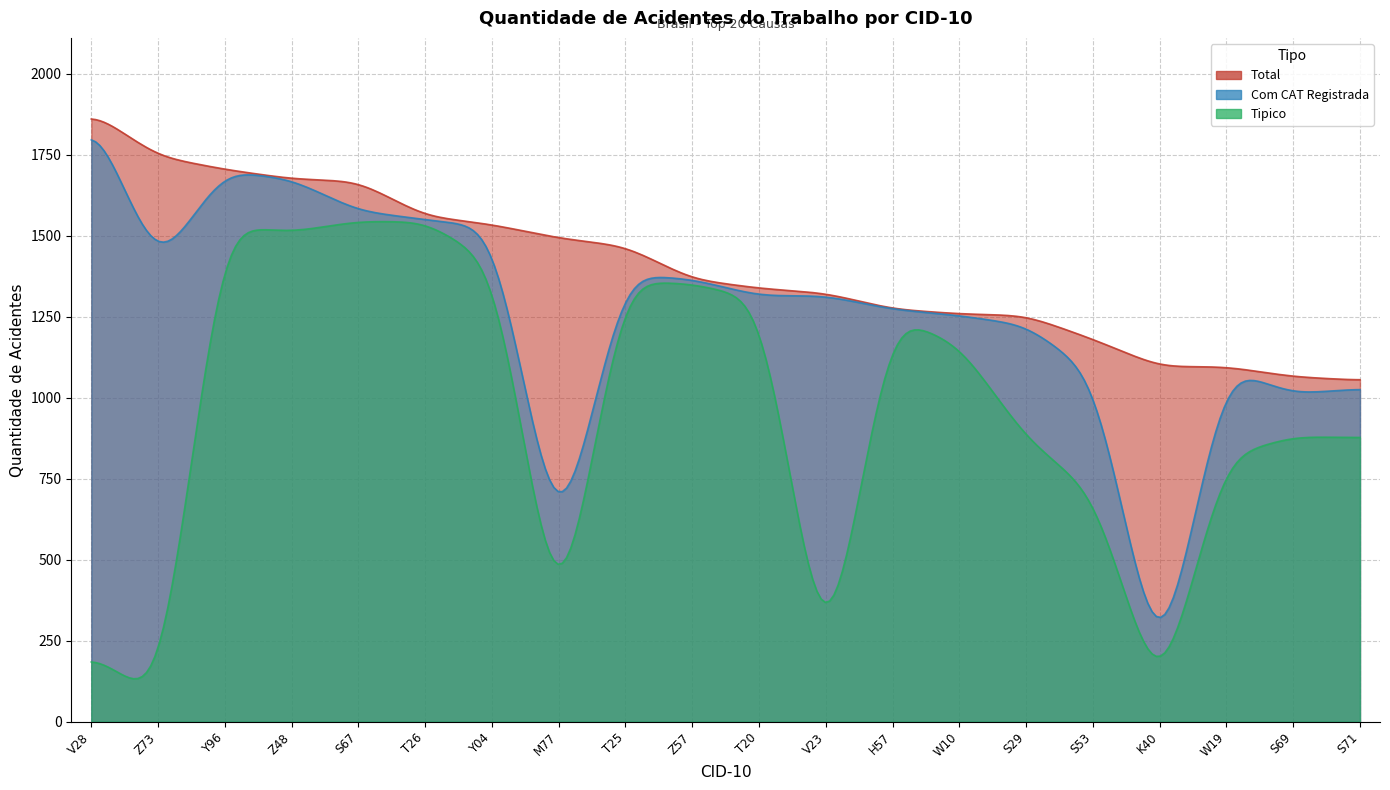

True or false: Tipico and Com CAT Registrada intersect in this chart.

False